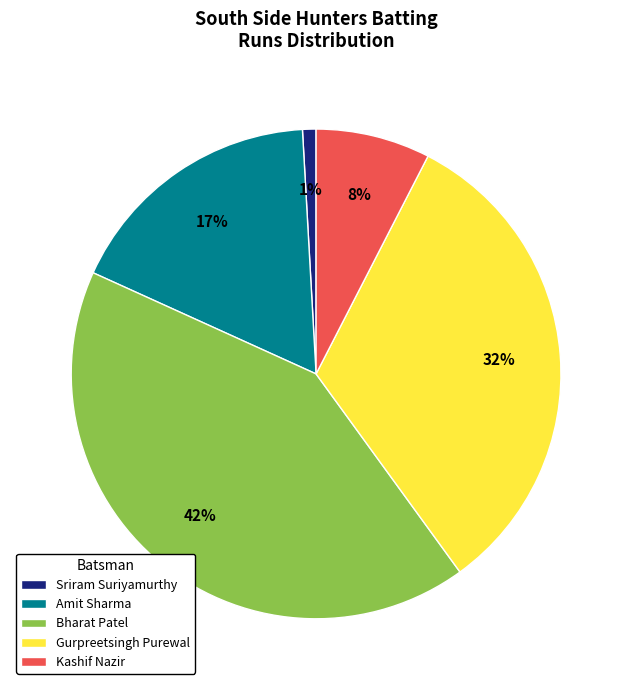

Does Amit Sharma account for over 50% of the chart?

No